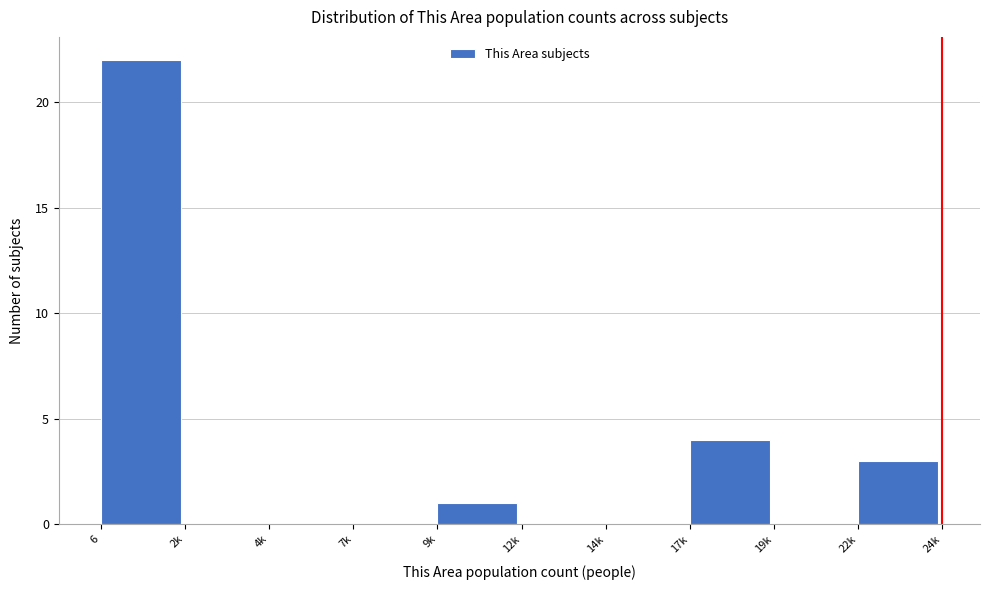

Reading right to left, list all the values displayed in this chart.

22k=3	19k=0	17k=4	14k=0	12k=0	9k=1	7k=0	4k=0	2k=0	6=22